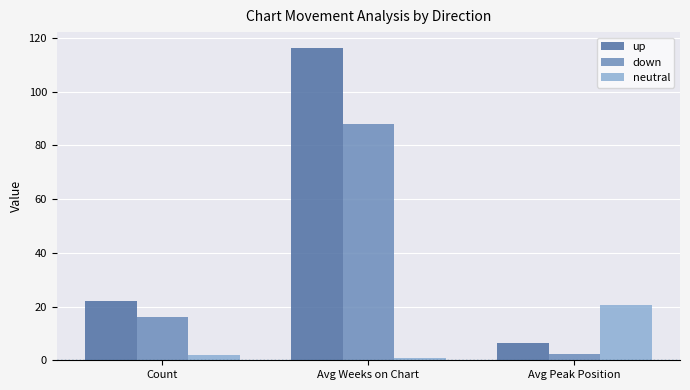

Where is down nearest to the value 45?

Count